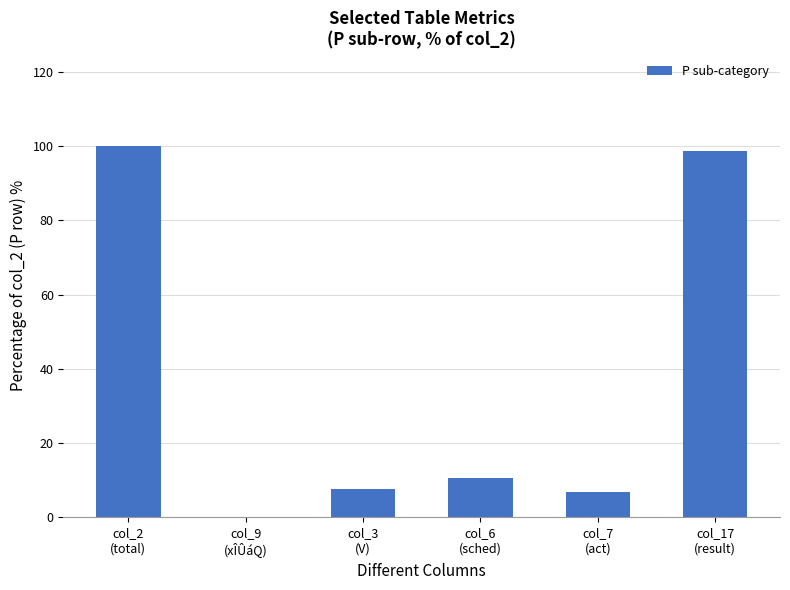

What is the greatest value displayed?

100.0